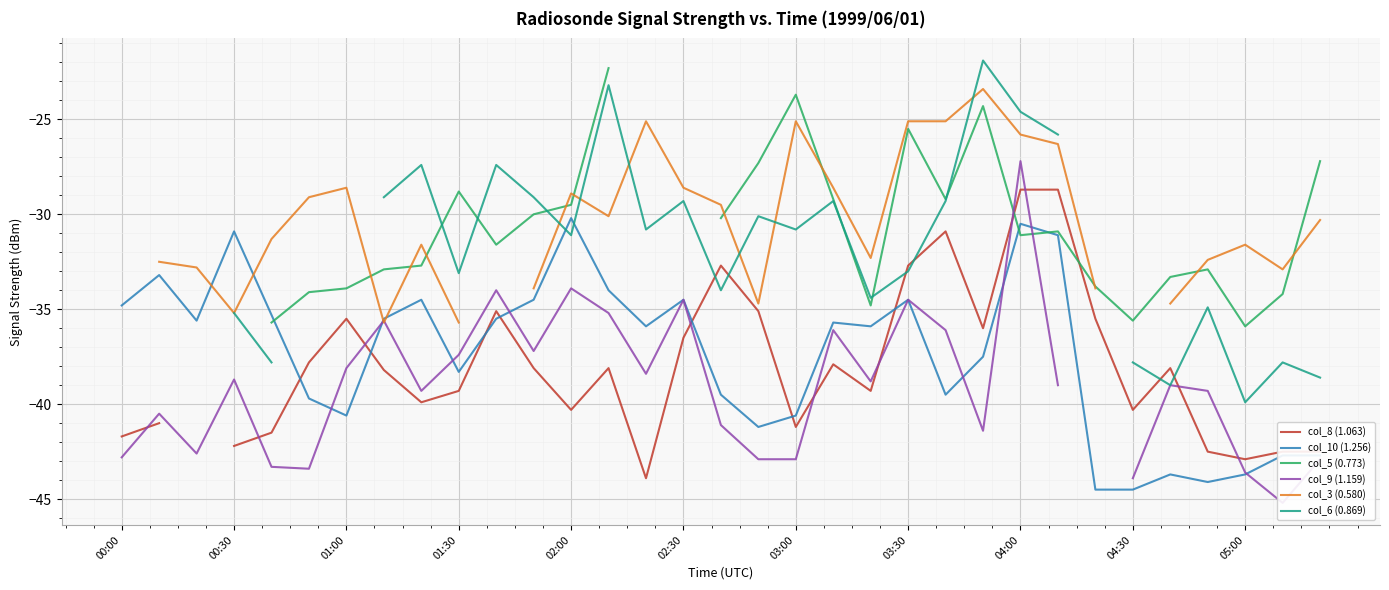

Is it true that col_10 (1.256) equals -43.7 at 05:00?

True